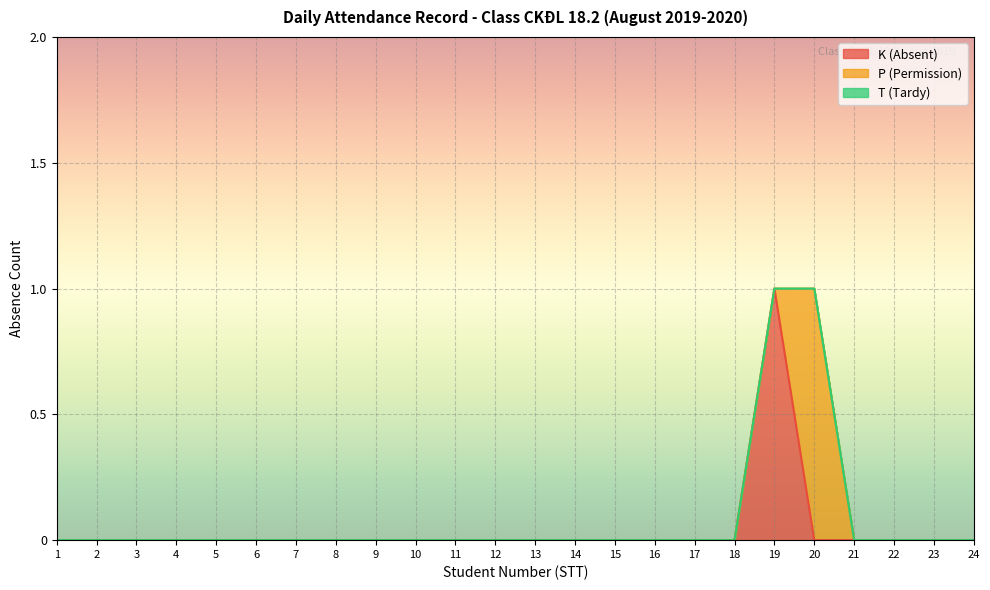

At which label is T (Tardy) closest to 0?

1